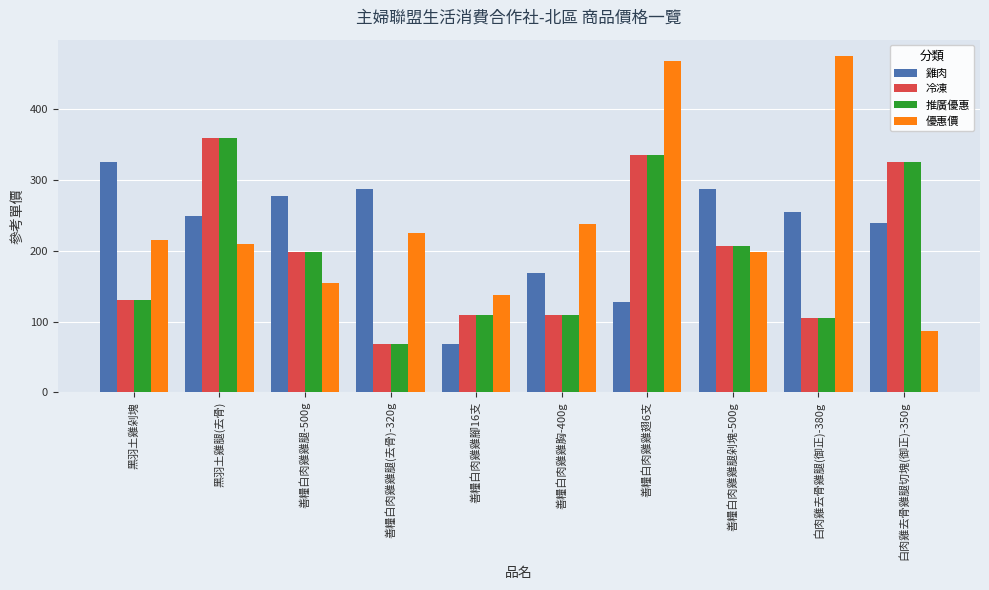

What is the difference between the second highest and second lowest values in the 優惠價 series?

330